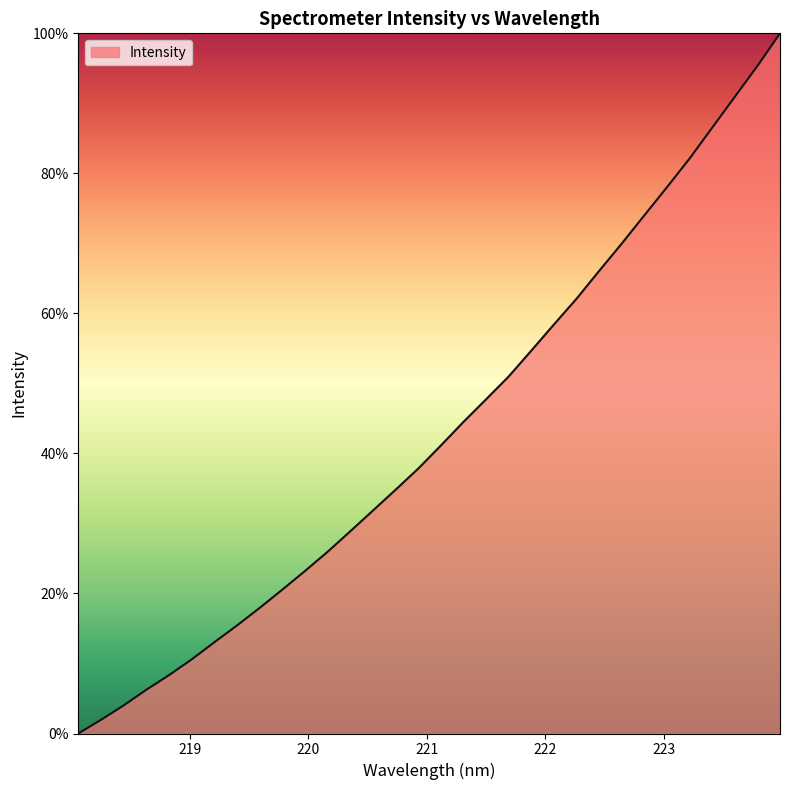

What is the maximum value shown in the chart?

100.0